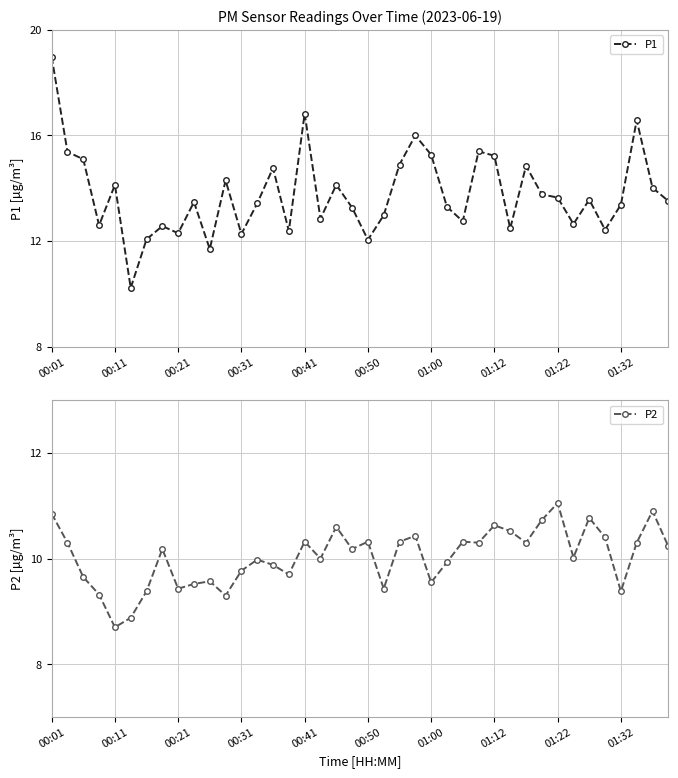

List the series in order of their peak value, highest first.

P1, P2